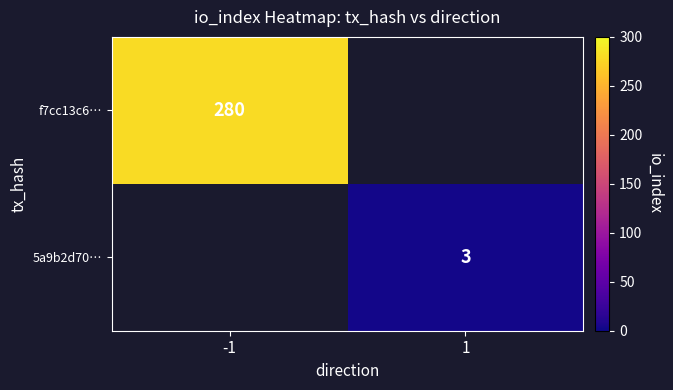

Count the number of categories in the chart.

2